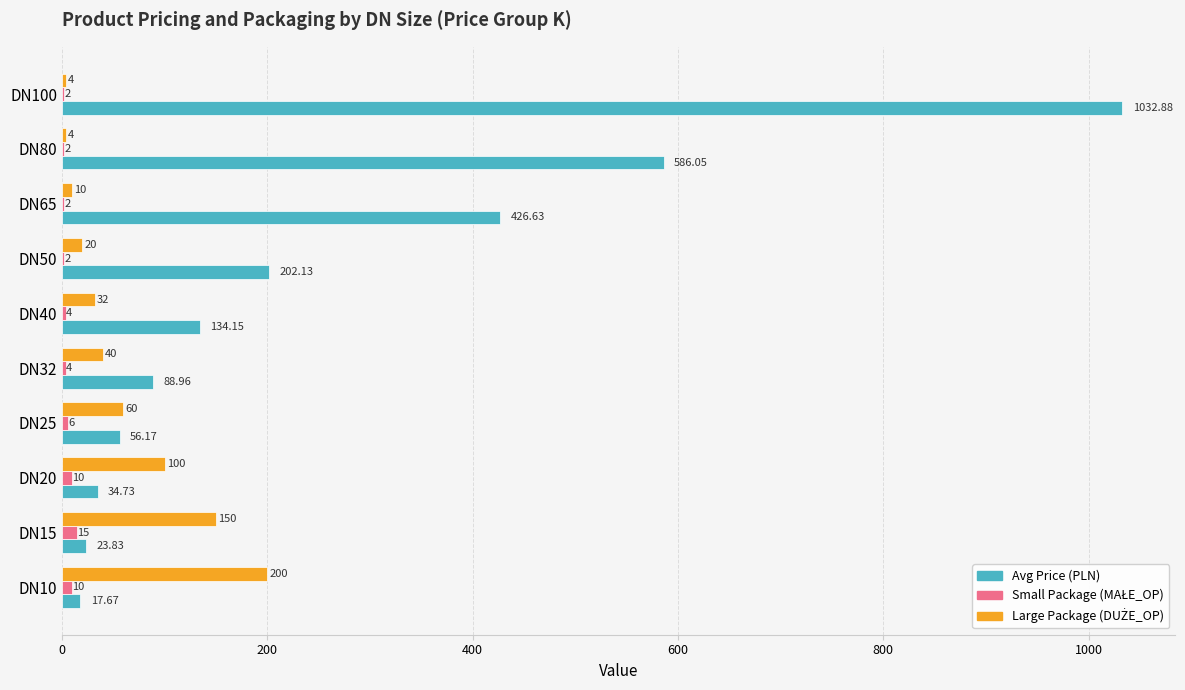

At which category is the sum across all series the highest?

DN100